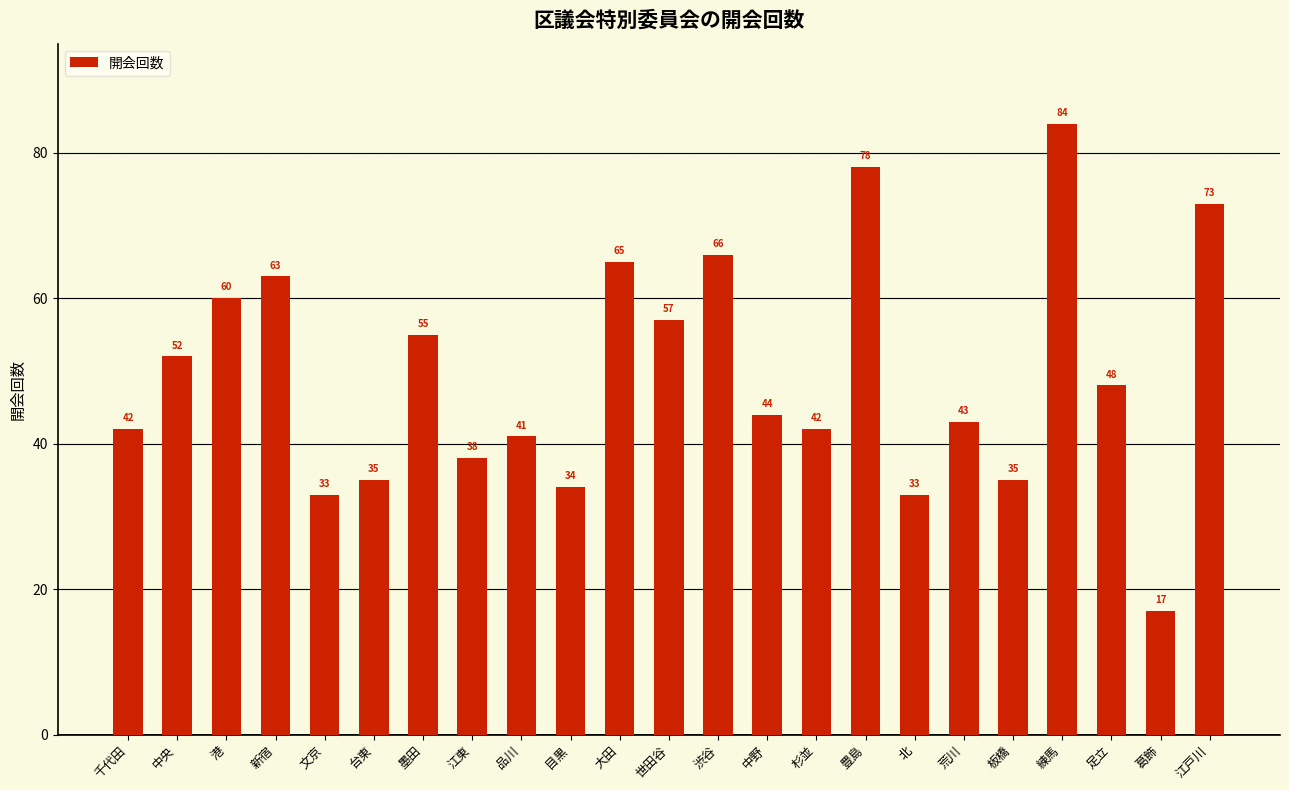

Which category has the highest value across all series?

練馬